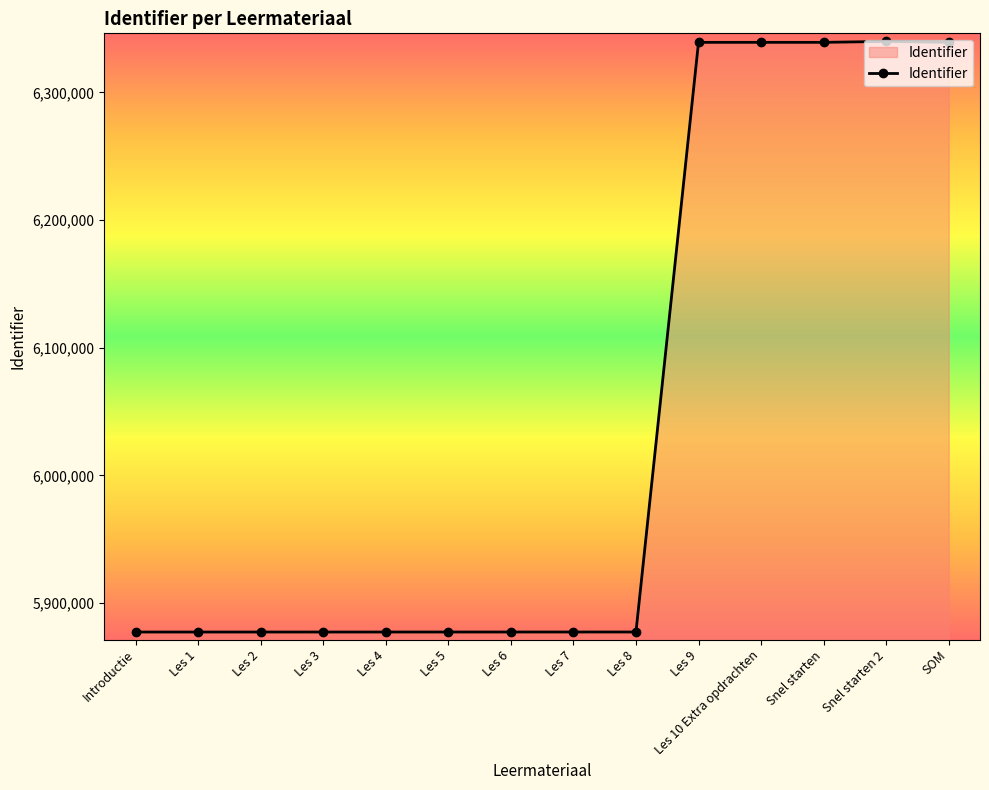

True or false: the data has more than 1 interior local peaks.

True